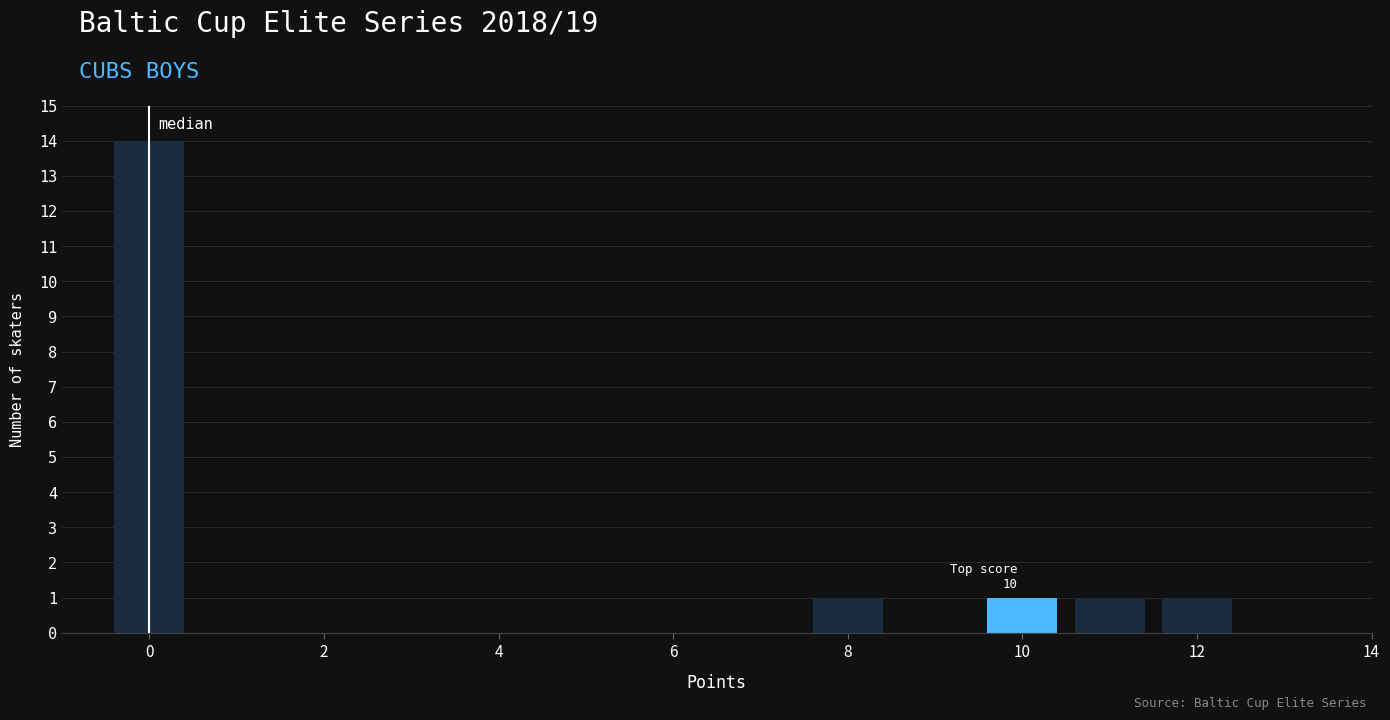

Over which range of the x-axis is the bar tallest?

-0.5 to 0.5